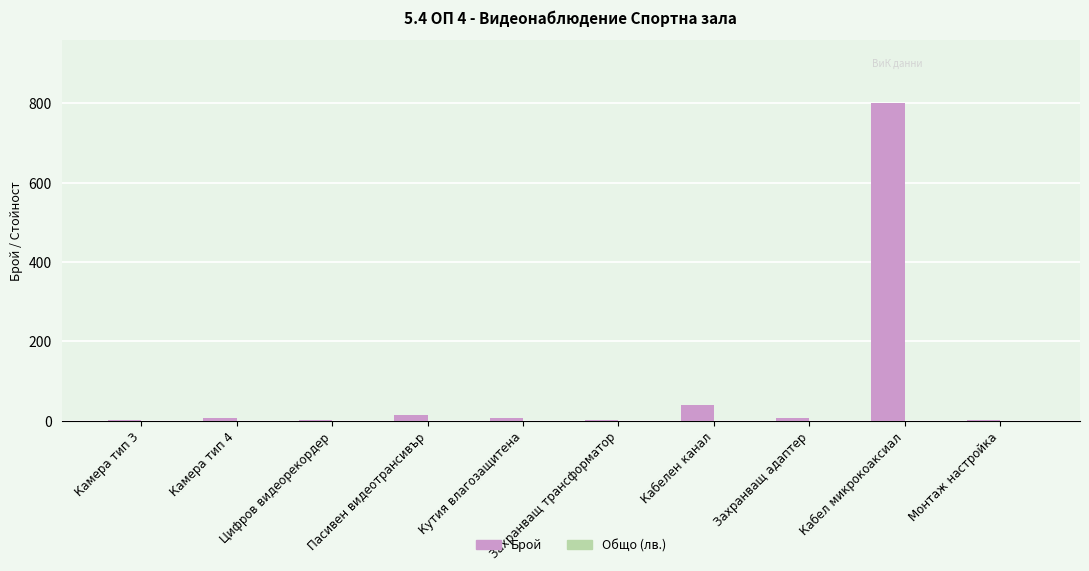

What is the greatest value displayed?

800